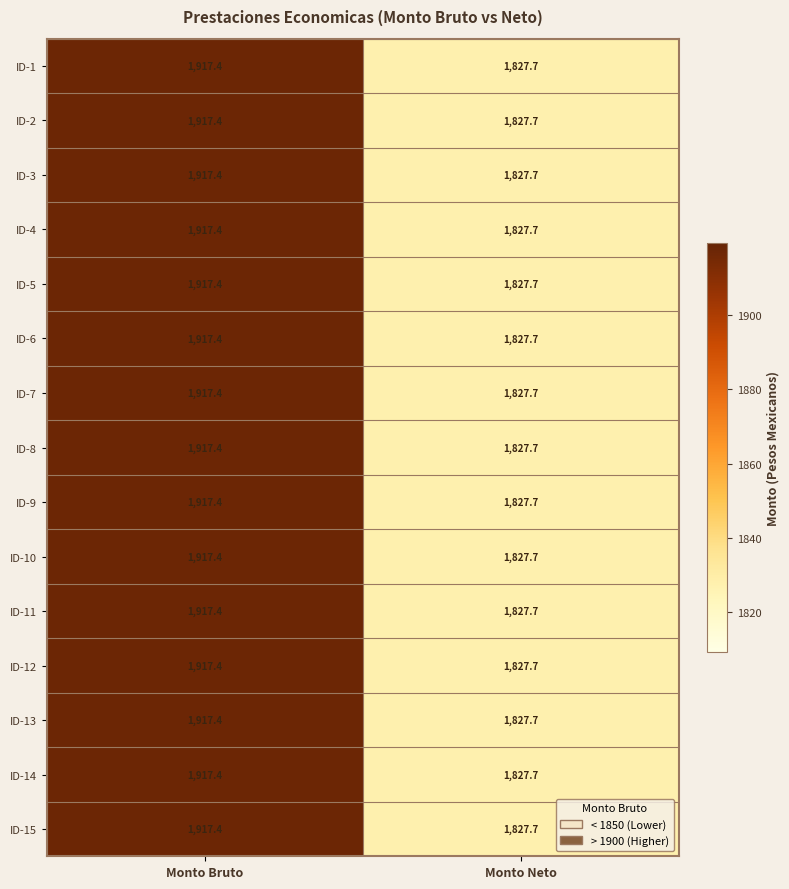

At which category is the sum across all series the highest?

Monto Bruto